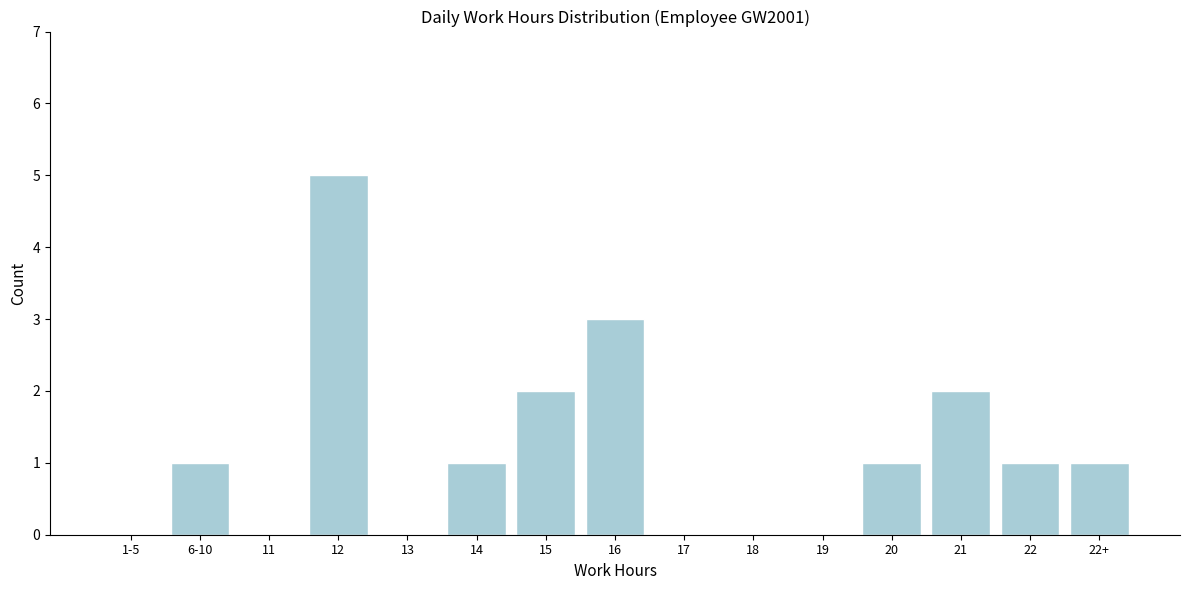

Reading left to right, transcribe all the data shown in this chart.

1-5=0	6-10=1	11=0	12=5	13=0	14=1	15=2	16=3	17=0	18=0	19=0	20=1	21=2	22=1	22+=1